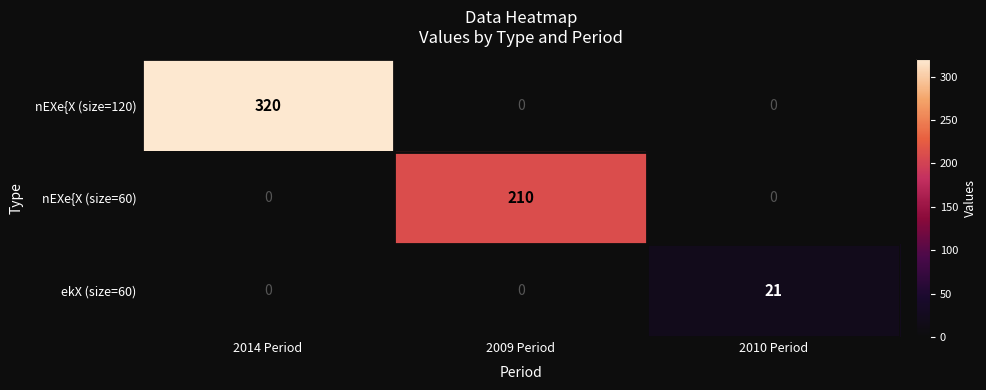

What is the maximum value shown in the chart?

320